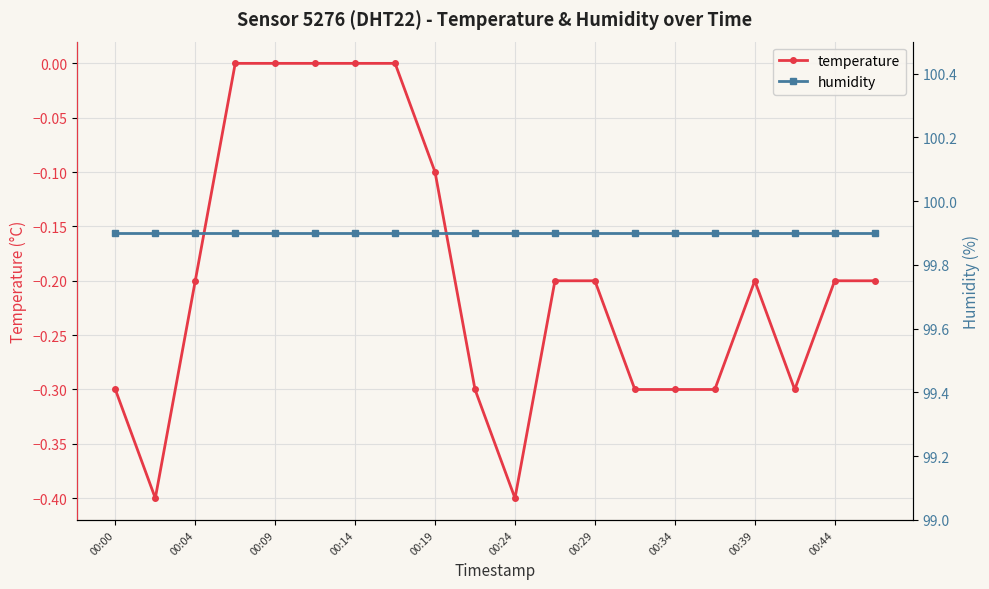

Reading right to left, what are all the values shown in this chart?

temperature: -0.2	-0.2	-0.3	-0.2	-0.3	-0.3	-0.3	-0.2	-0.2	-0.4	-0.3	-0.1	0.0	0.0	0.0	0.0	0.0	-0.2	-0.4	-0.3
humidity: 99.9	99.9	99.9	99.9	99.9	99.9	99.9	99.9	99.9	99.9	99.9	99.9	99.9	99.9	99.9	99.9	99.9	99.9	99.9	99.9